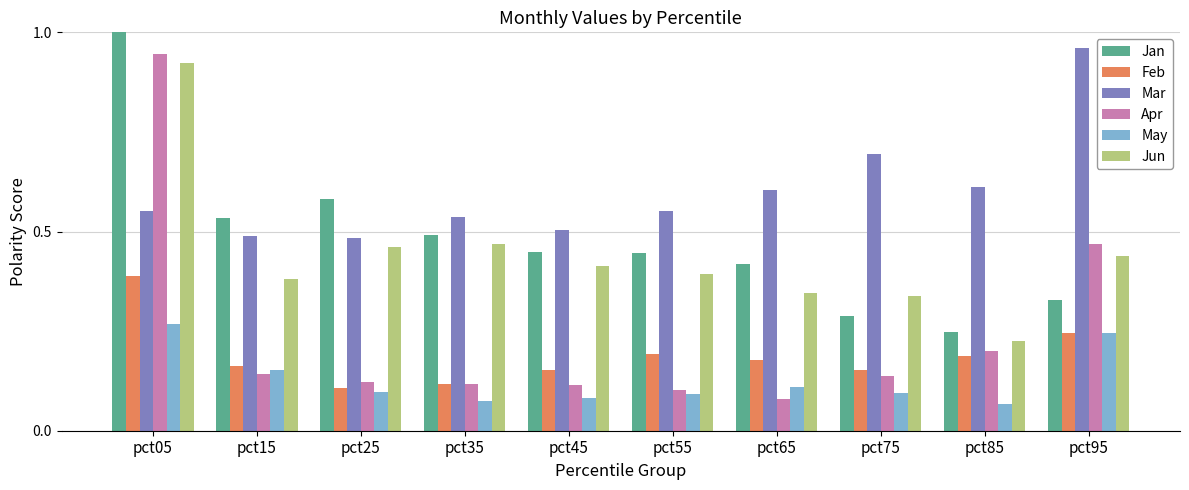

Which series changed the most between pct15 and pct85?

Jan